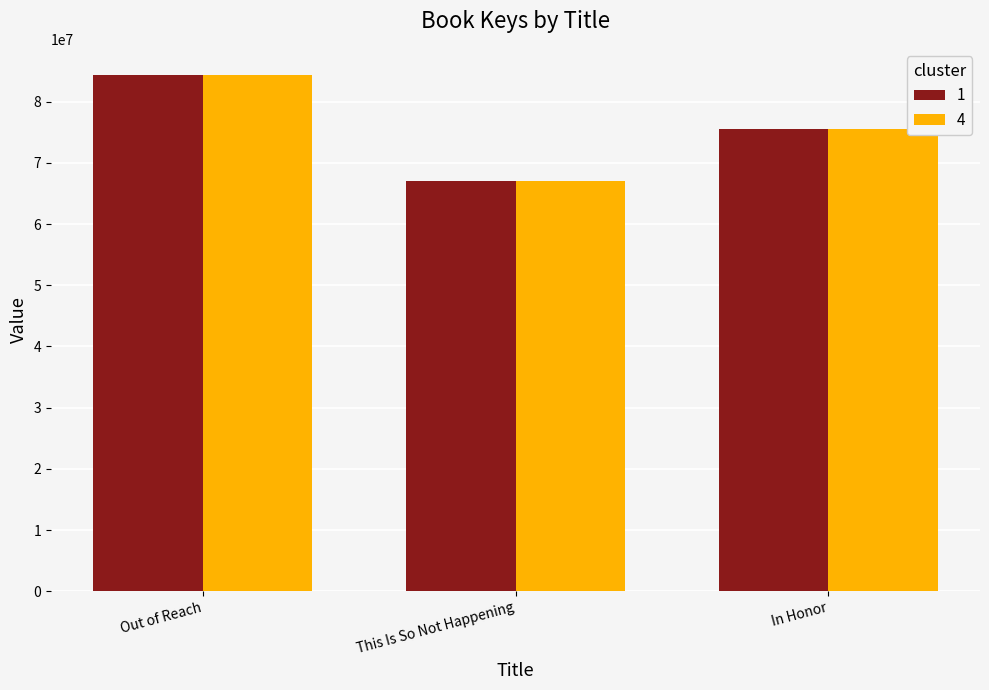

How many bars are there in total?

6